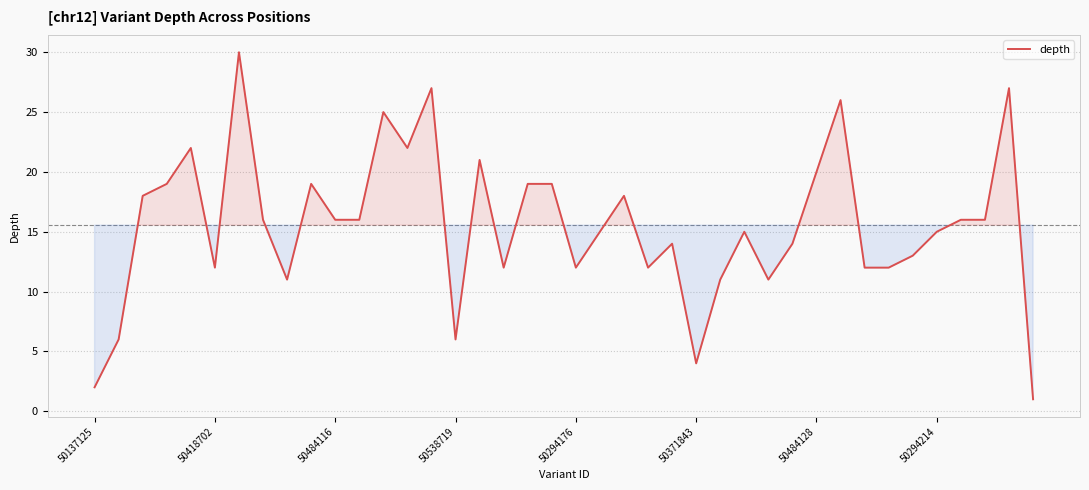

What is the maximum value shown in the chart?

30